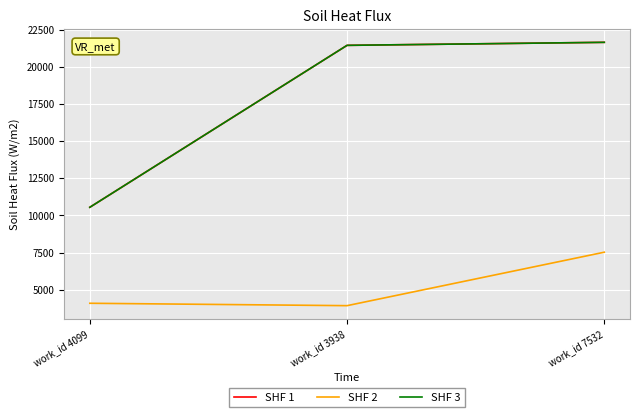

Is this an area chart (filled region under the line)?

No